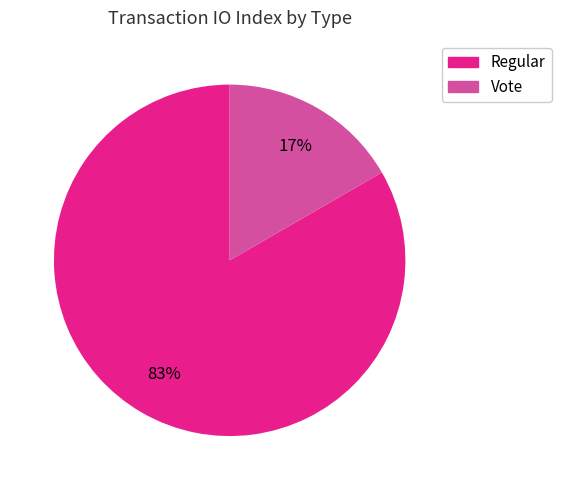

True or false: Vote accounts for 28% of the total.

False